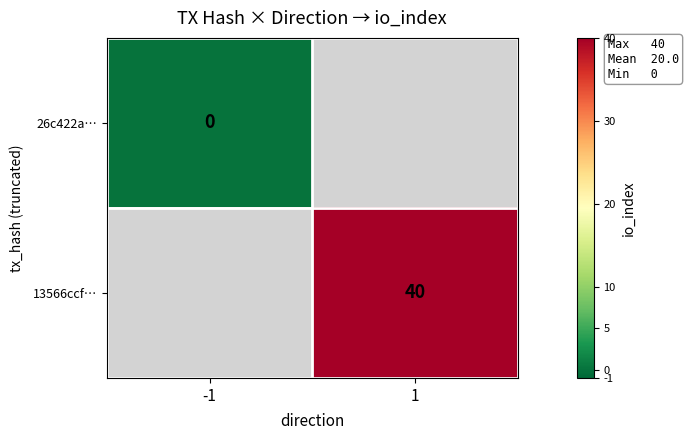

The value of 13566ccf… at 1 is 40. True or false?

True